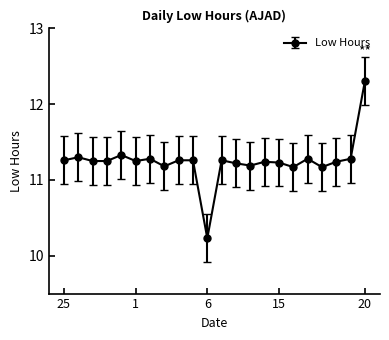

True or false: there are more than 2 points higher than both neighbors.

True